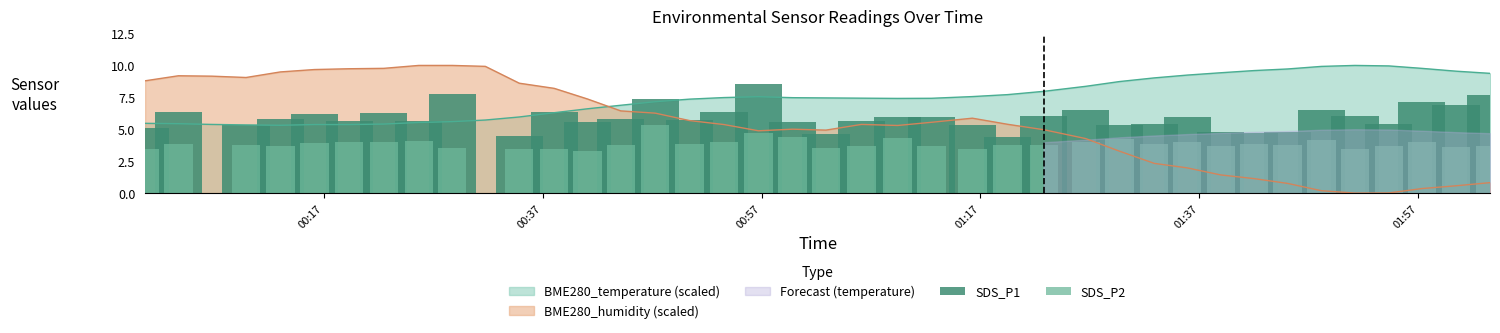

Which series ends up on top after the final intersection of BME280_temperature (scaled) and BME280_humidity (scaled)?

BME280_temperature (scaled)